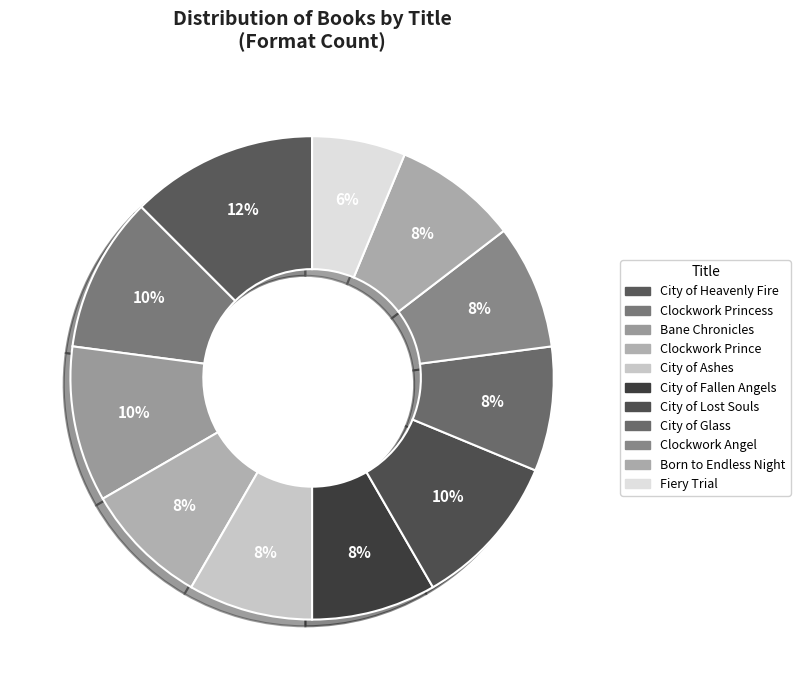

How many segments does this pie chart have?

11